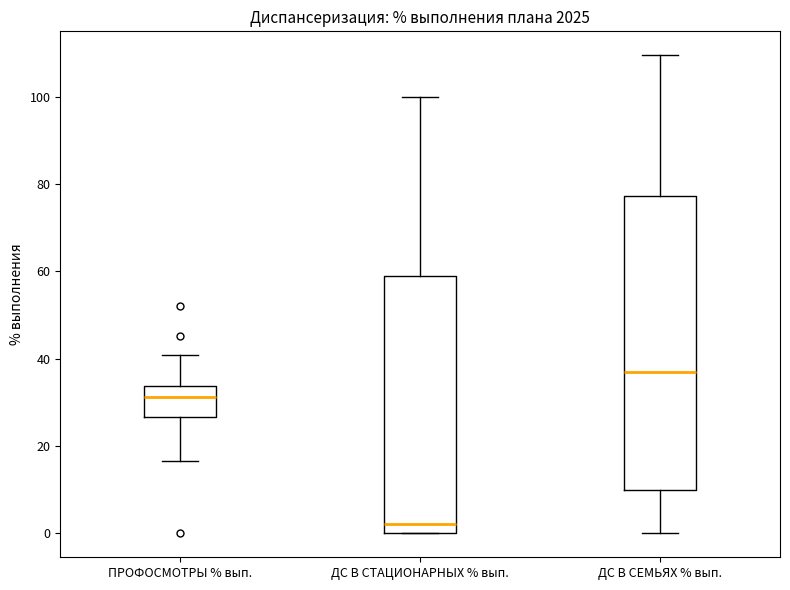

Where does the lower whisker of the box for ПРОФОСМОТРЫ % вып. end on the y-axis? The values are not printed on the chart, so give them approximately, as read against the axis.

16